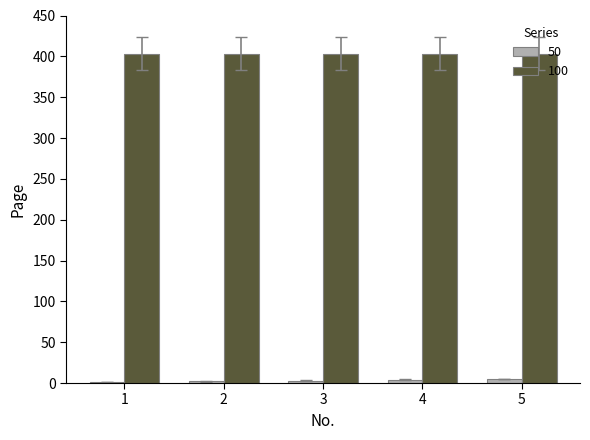

The value of 50 at 2 is 2. True or false?

True